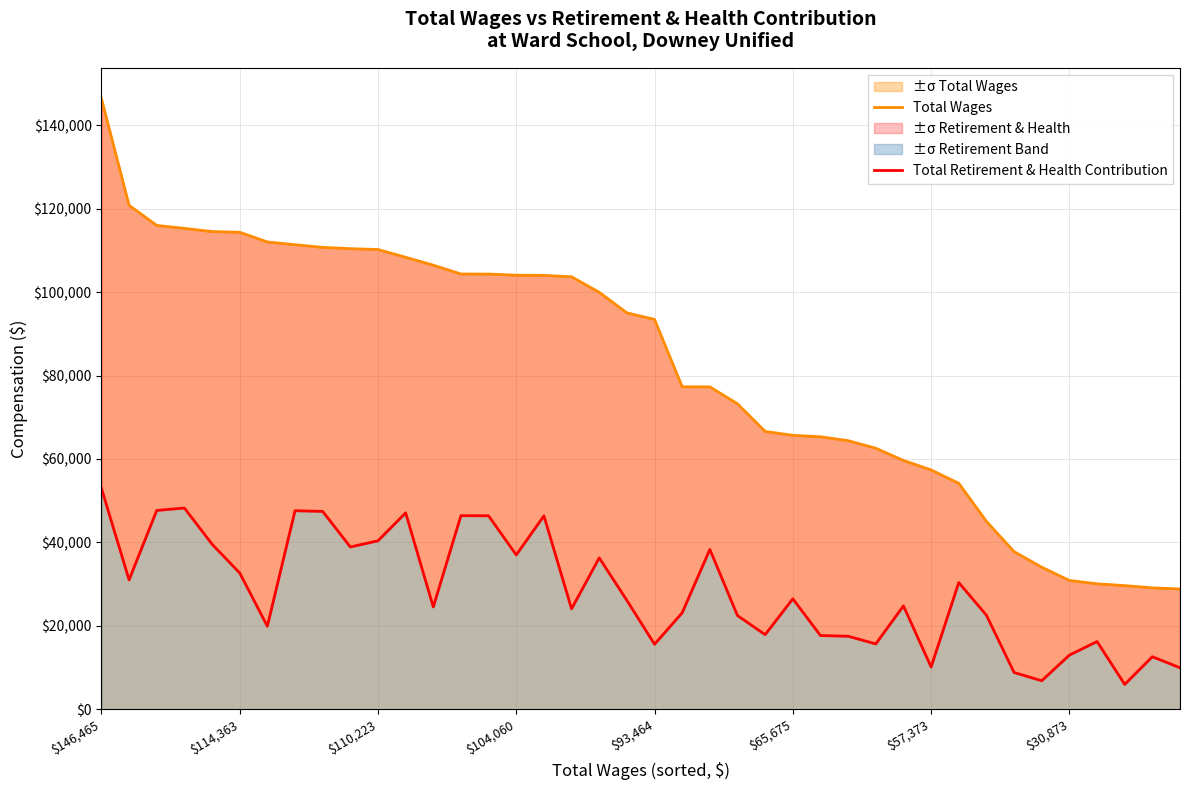

What is the lowest value of the ±σ Total Wages series?

28829